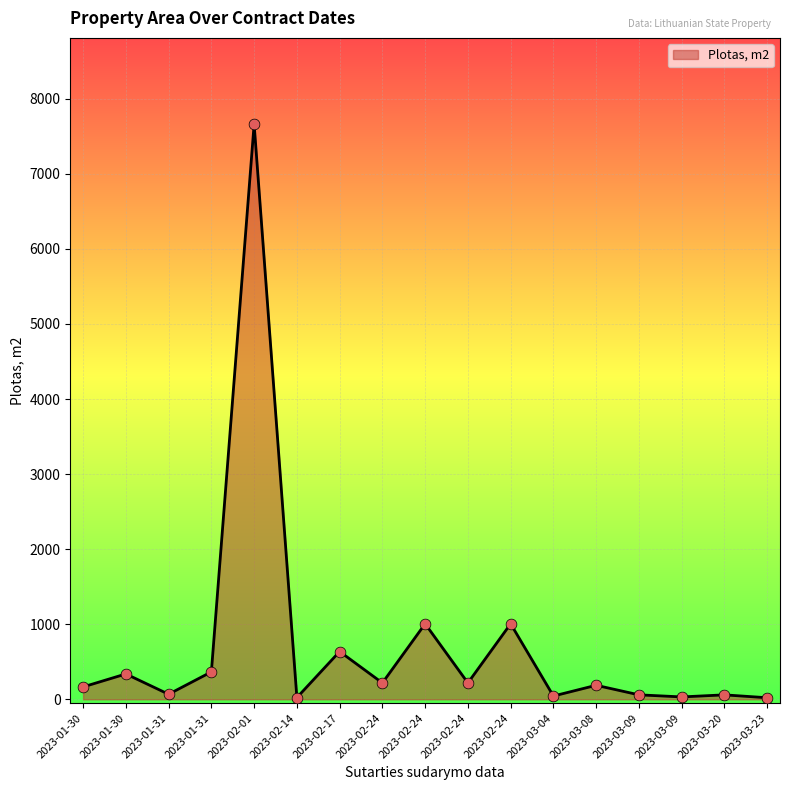

Which has a higher value, 2023-03-09 or 2023-01-30?

2023-01-30